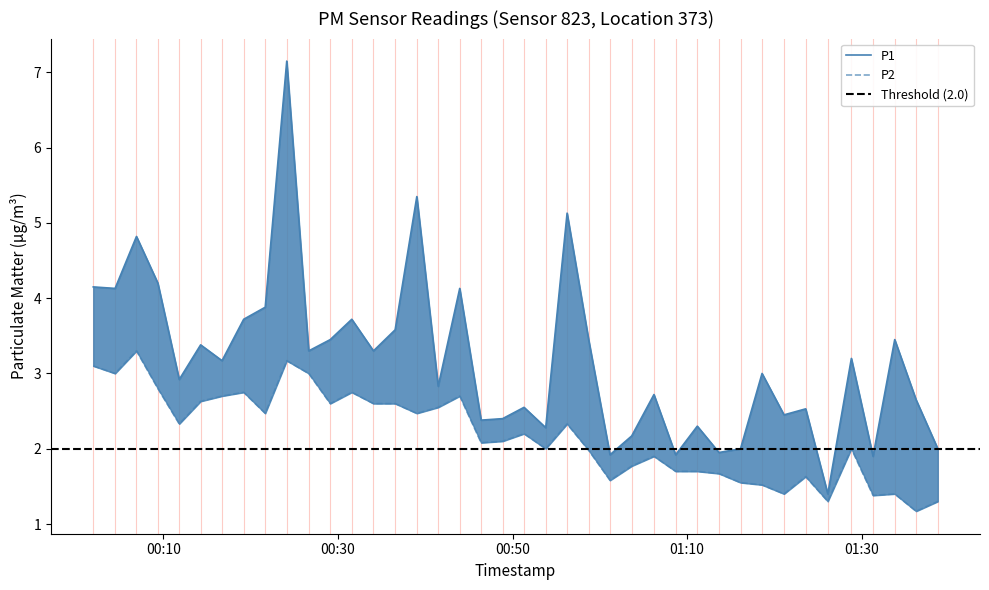

What is the label of the 28th point from the left?

2023-02-03T01:08:41